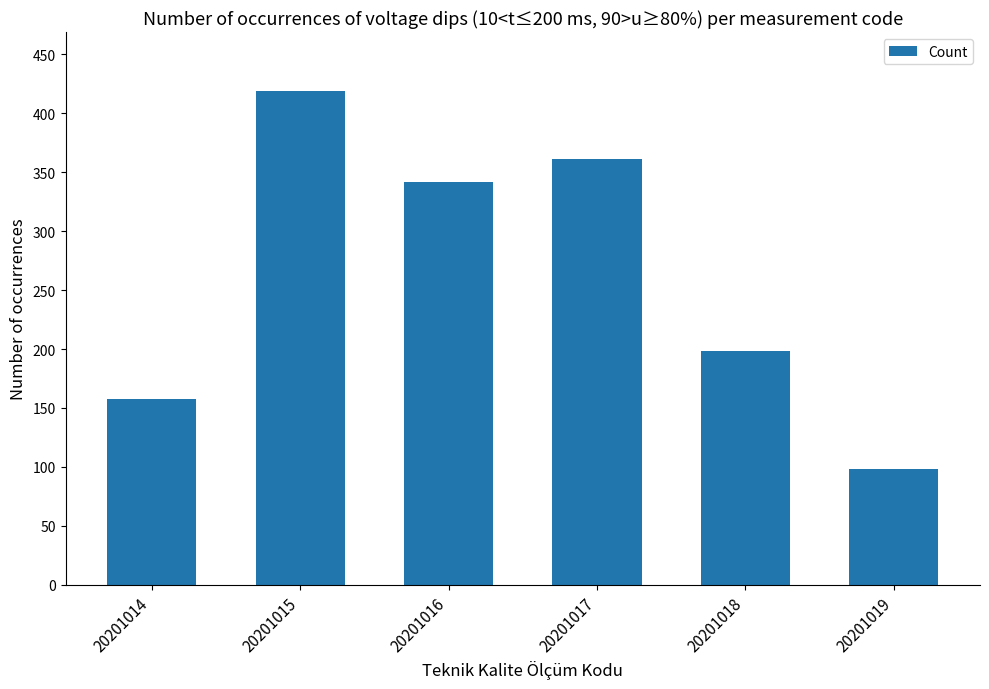

Between 20201016 and 20201018, which is larger?

20201016